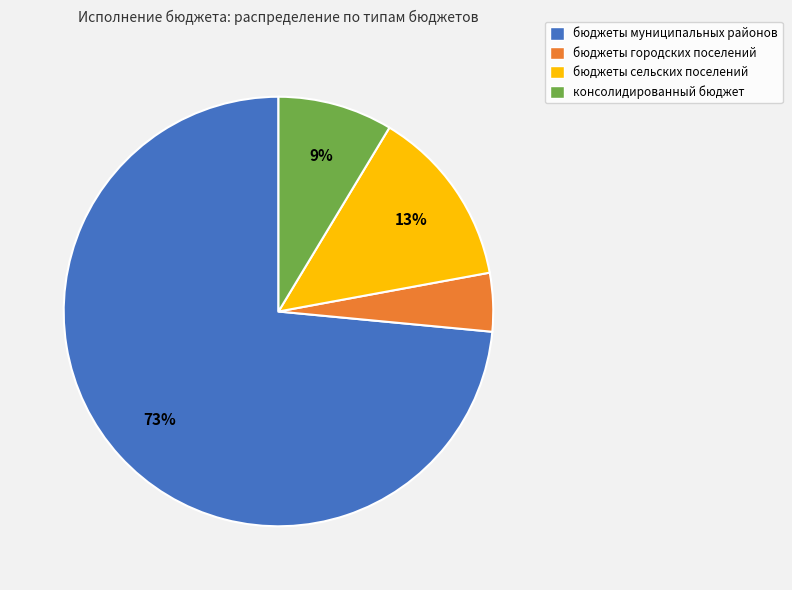

Is it true that консолидированный бюджет is 9% of the pie?

True